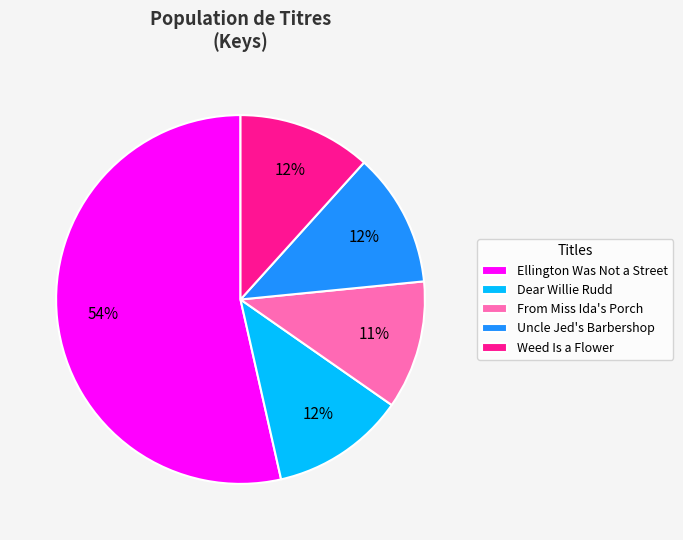

Does Dear Willie Rudd account for over 50% of the chart?

No